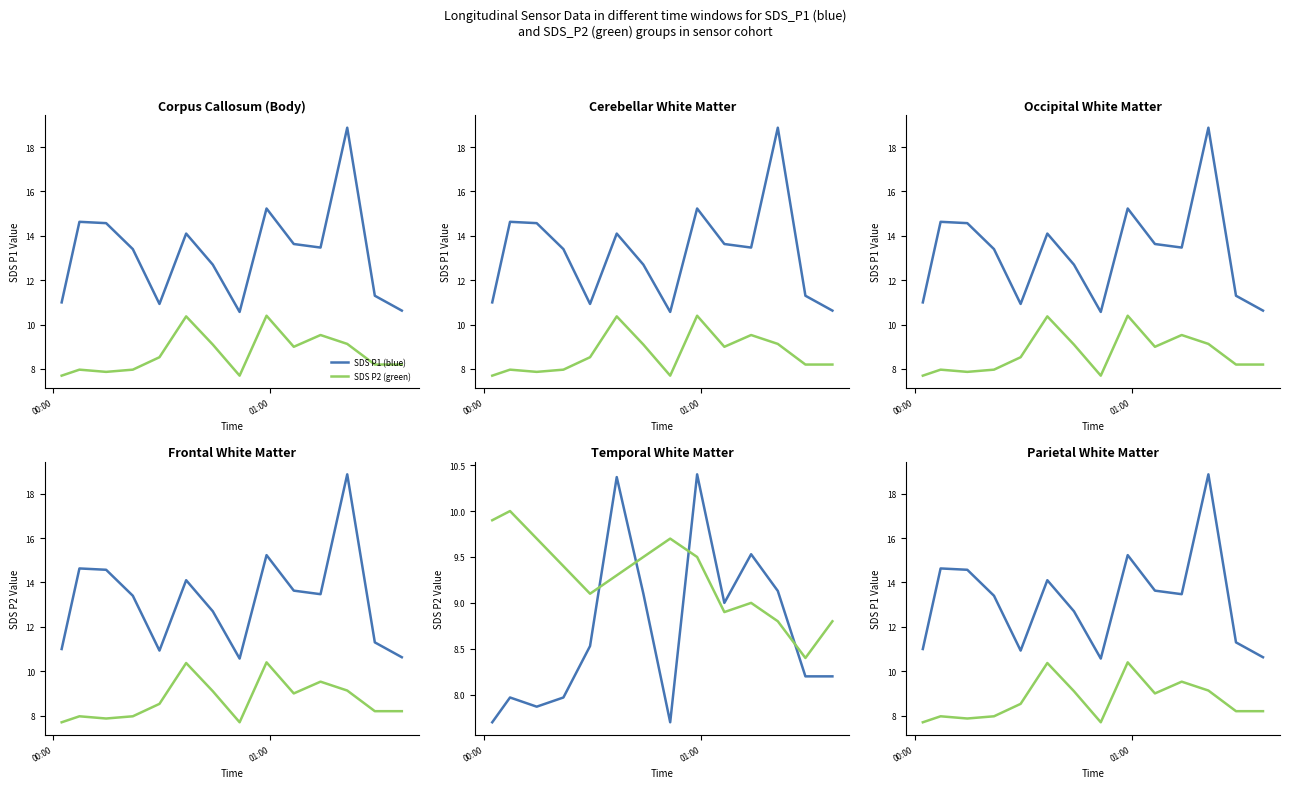

True or false: Temp (green) and SDS P1 (blue) cross at least once.

False